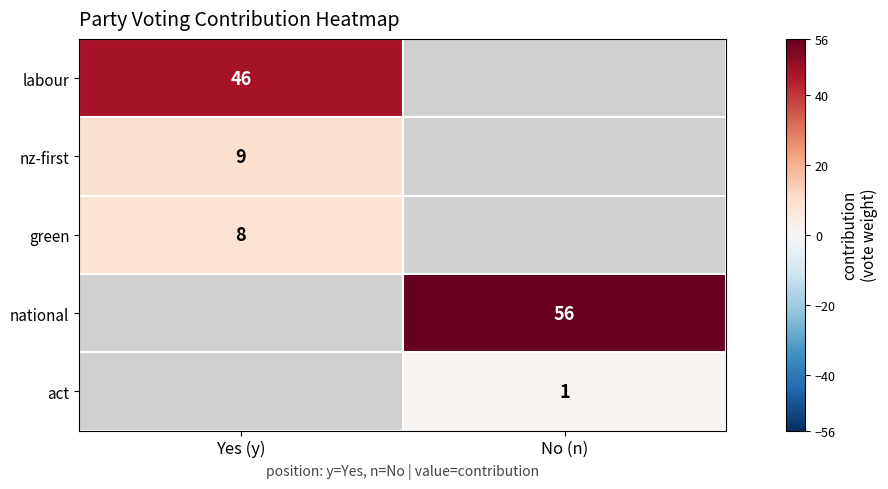

True or false: green has a value of 4 at Yes (y).

False